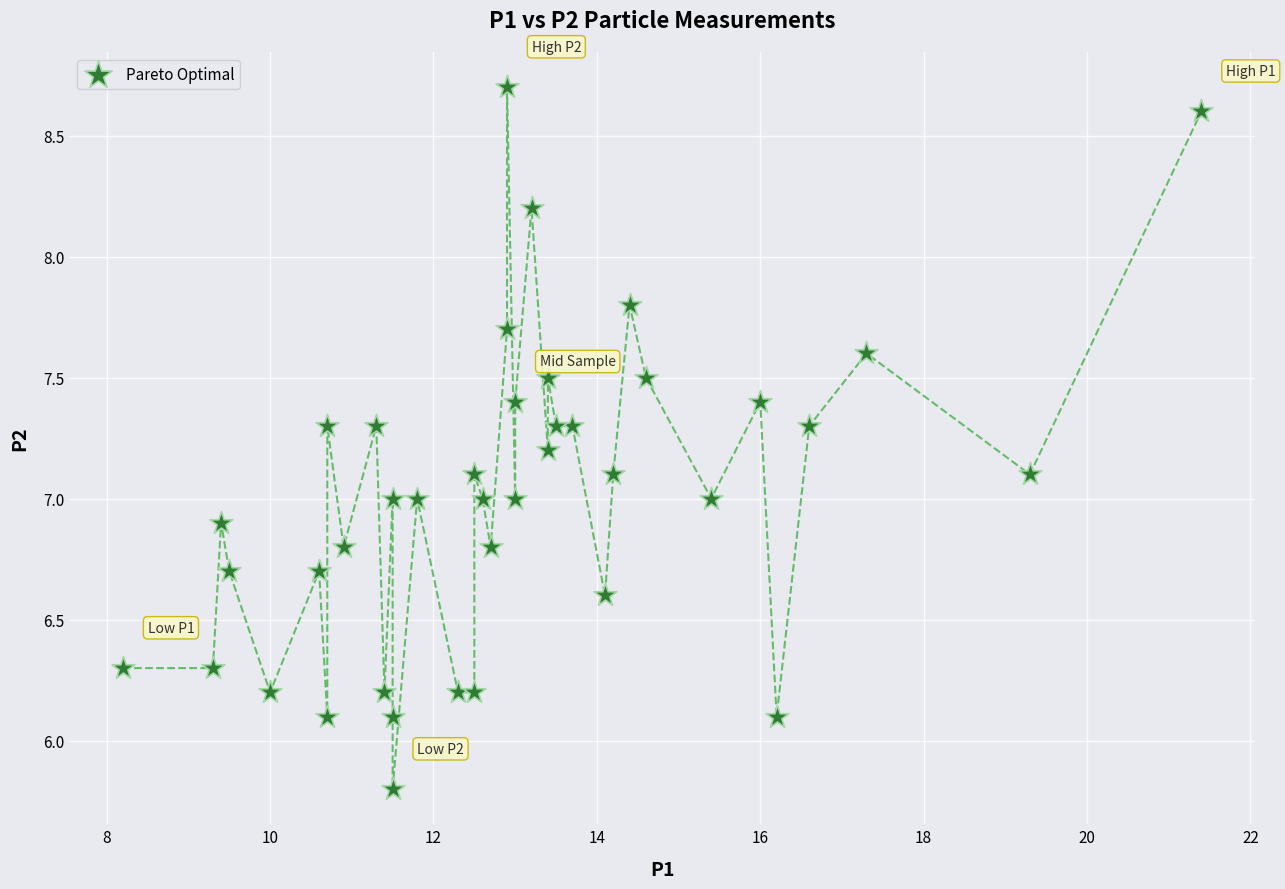

What is the range of Y values (max minus min)?

2.9